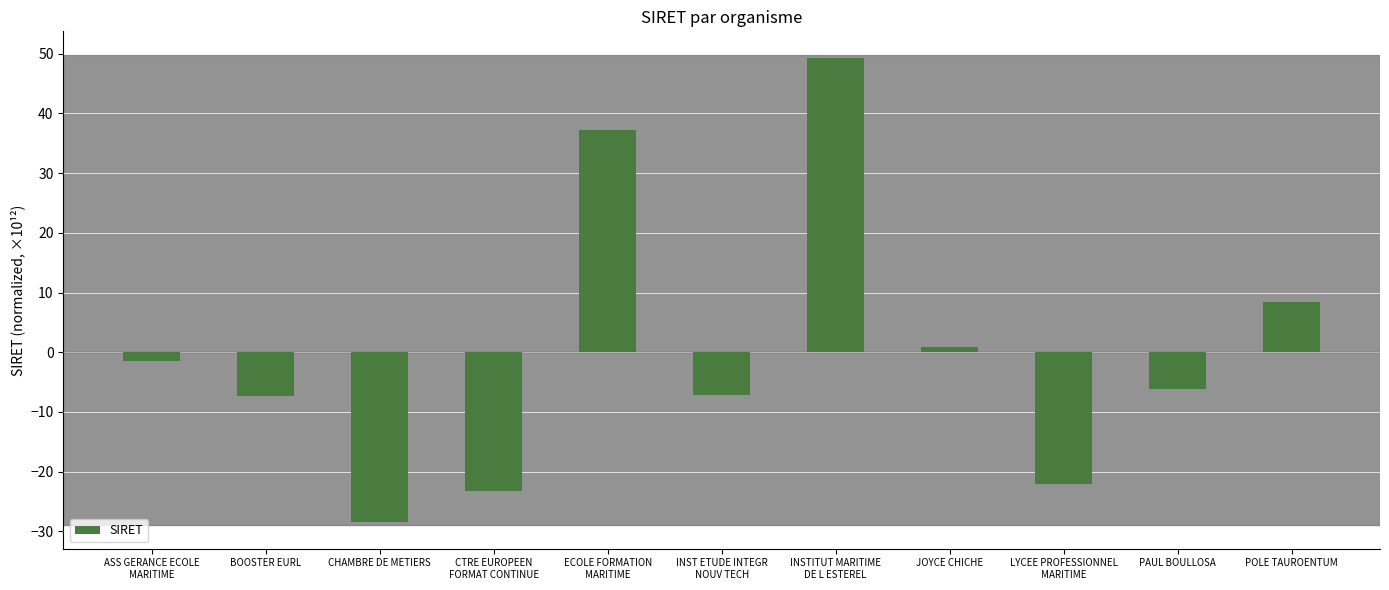

Where is the data nearest to the value 10?

POLE TAUROENTUM